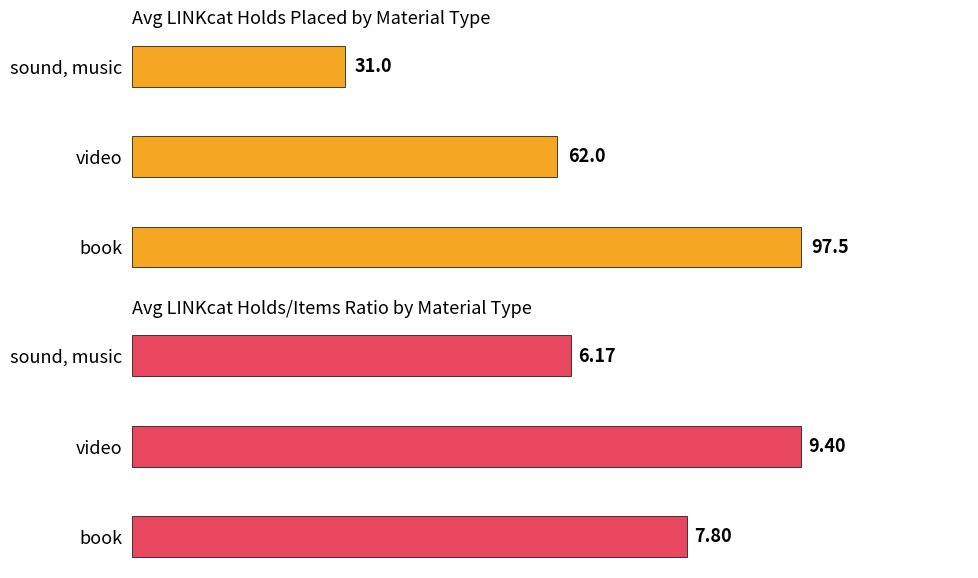

What is the smallest value displayed?

6.2